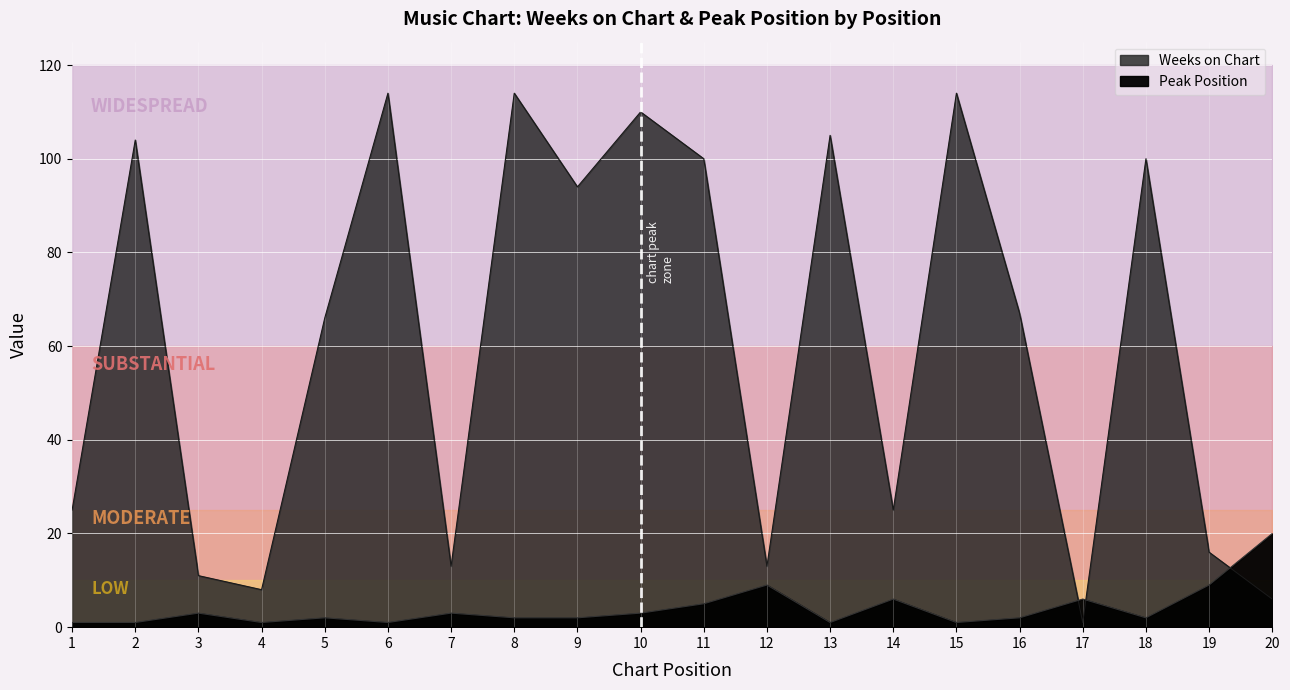

Reading left to right, what are all the values shown in this chart?

Weeks on Chart: 25	104	11	8	66	114	13	114	94	110	100	13	105	25	114	67	1	100	16	6
Peak Position: 1	1	3	1	2	1	3	2	2	3	5	9	1	6	1	2	6	2	9	20